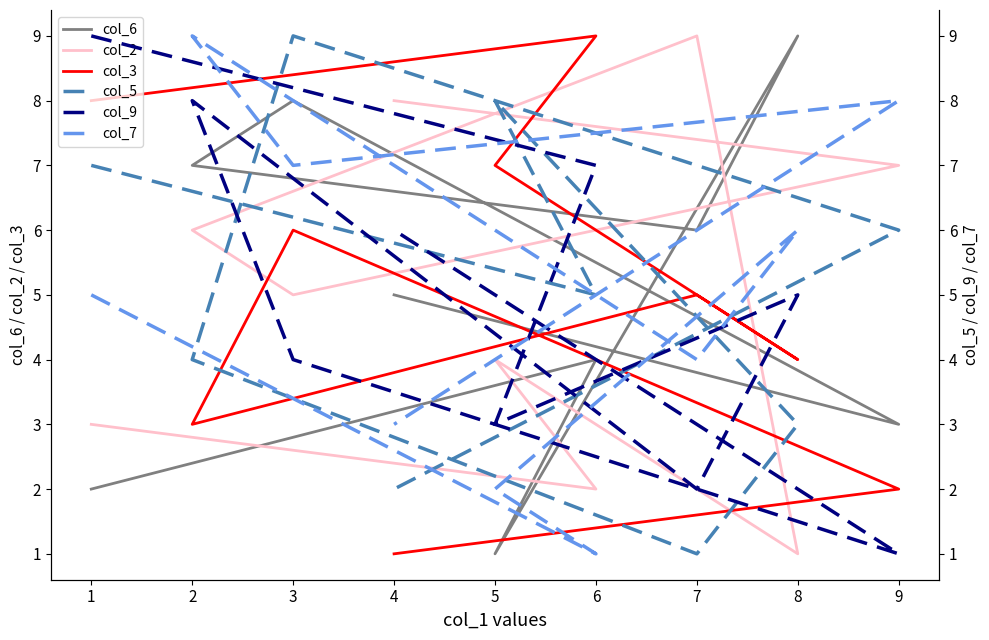

What value does the col_7 series have at 9?

8